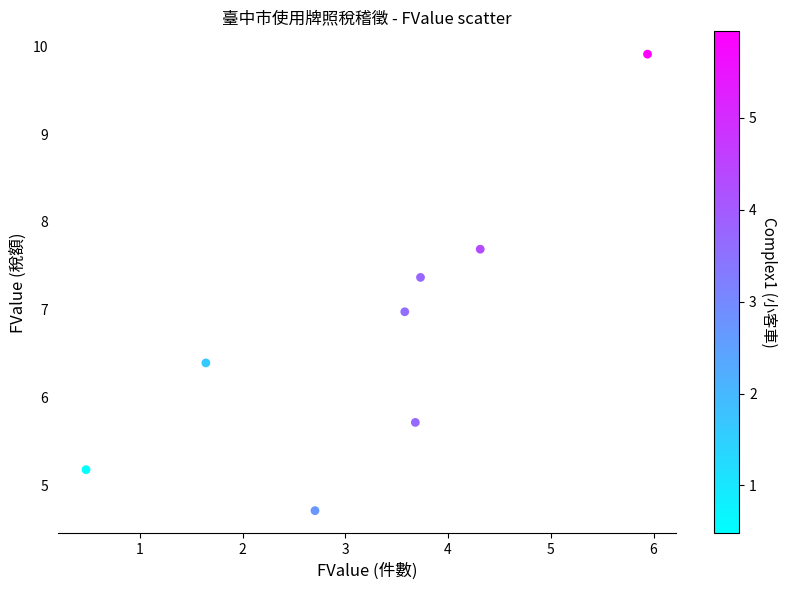

What is the average X value?

3.3